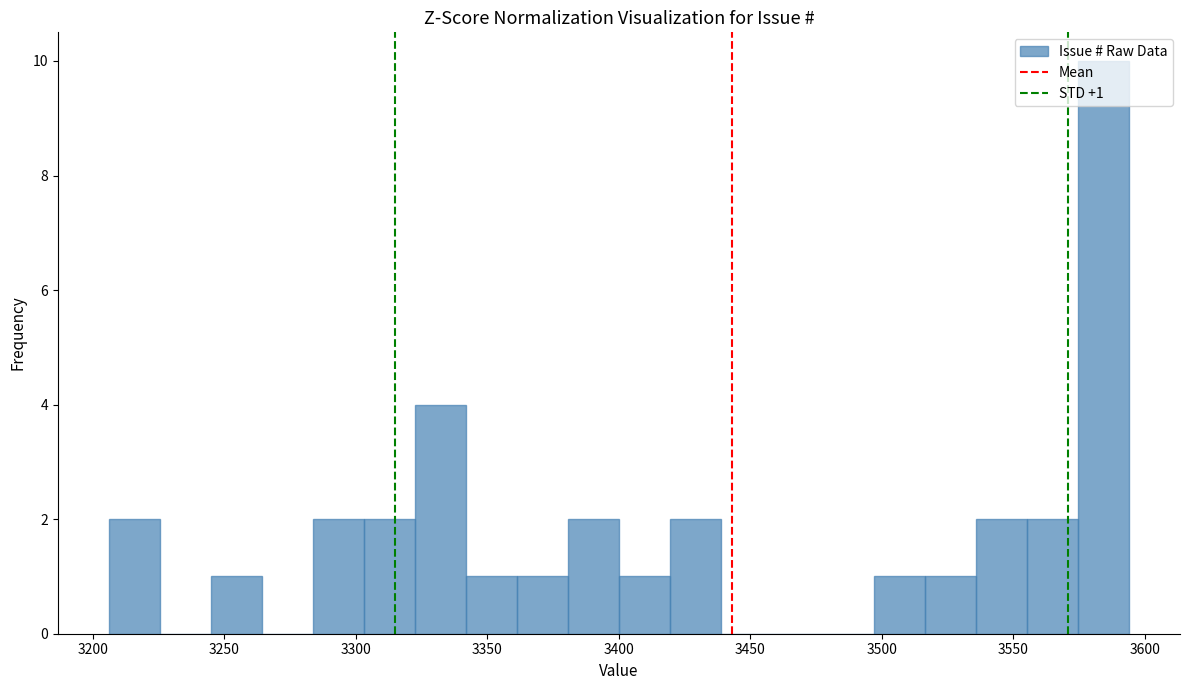

Read against the x-axis, roughly where is the centre of the tallest bar?

3585